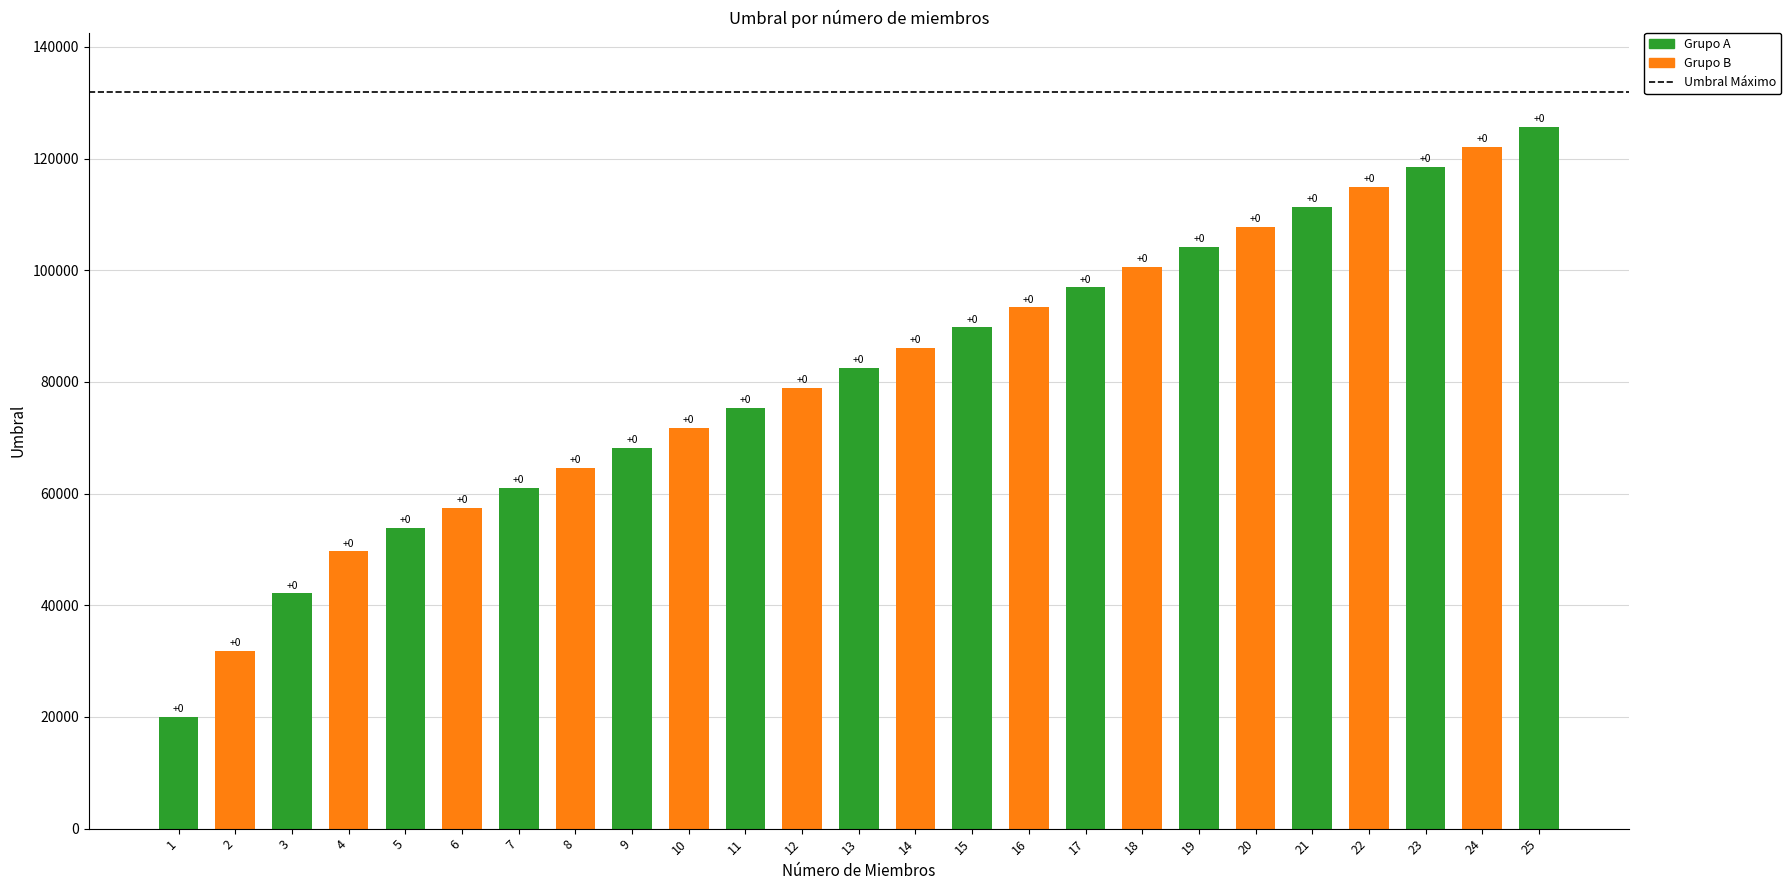

How many bars are there in total?

25